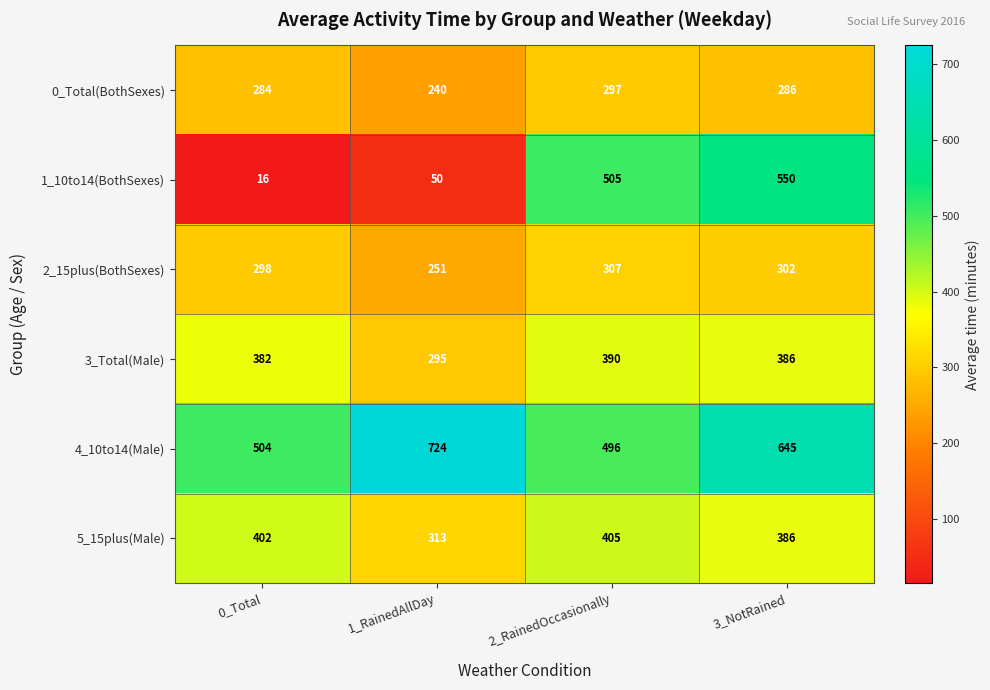

What is the maximum value shown in the chart?

724